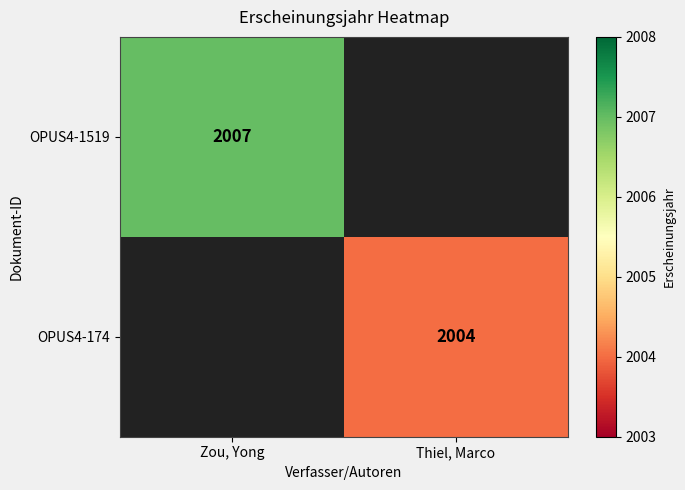

True or false: OPUS4-174 has a value of 716.9 at Thiel, Marco.

False